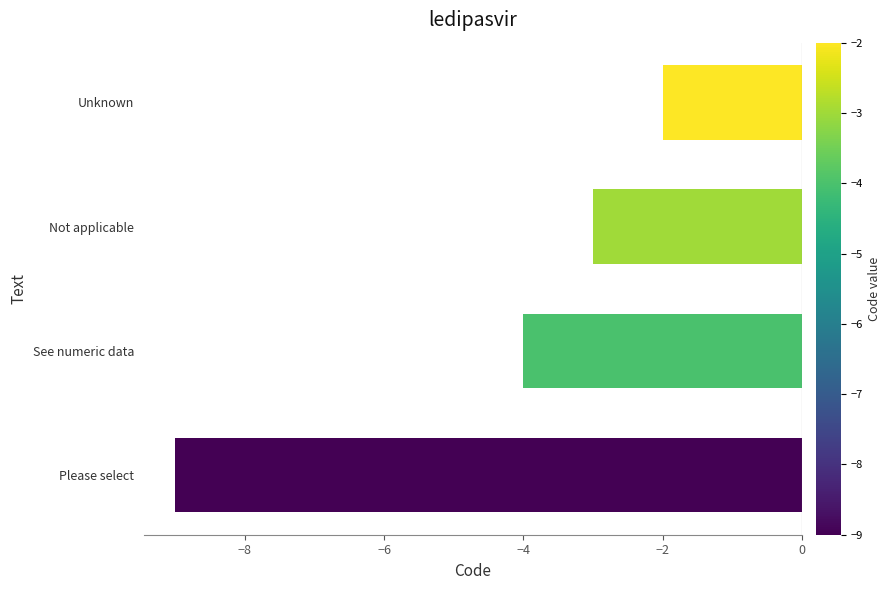

At which category does the chart reach its minimum across all series?

Please select